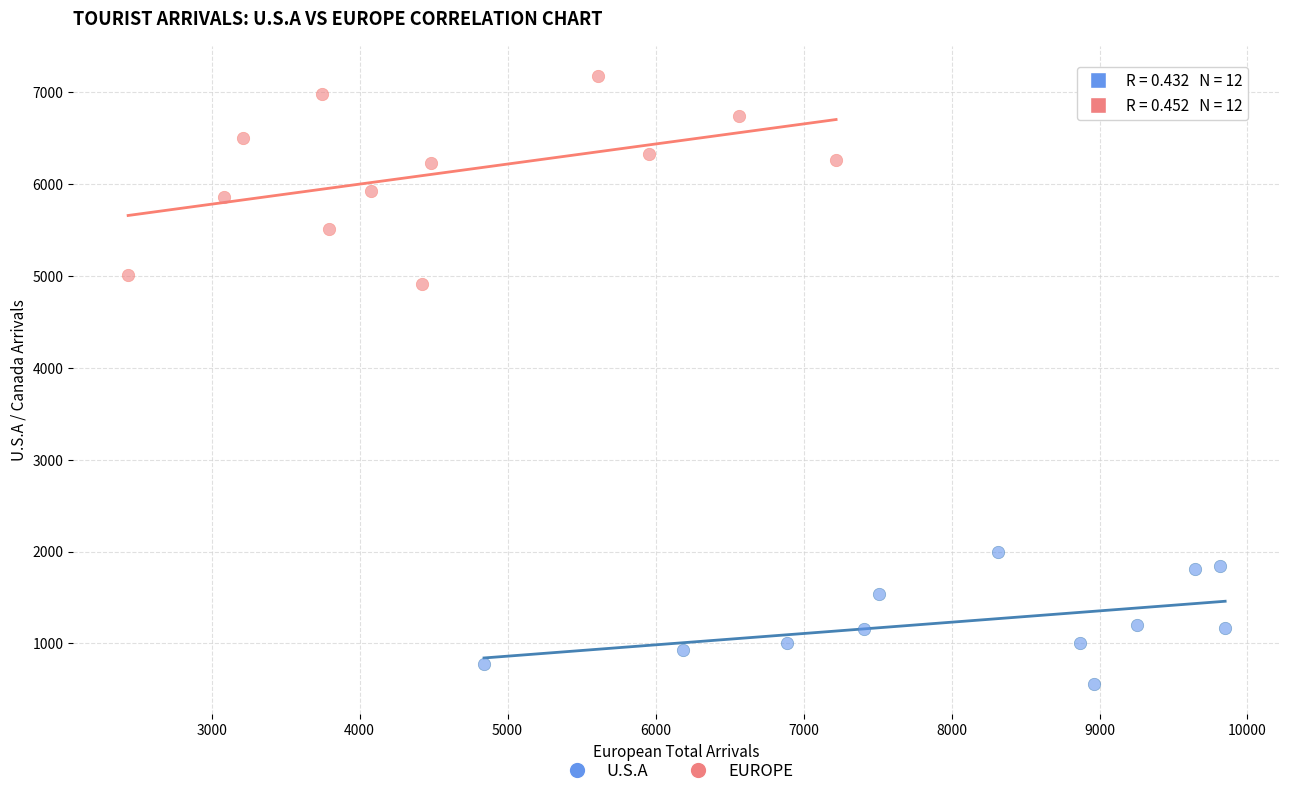

Which series contains the lowest Y value?

U.S.A